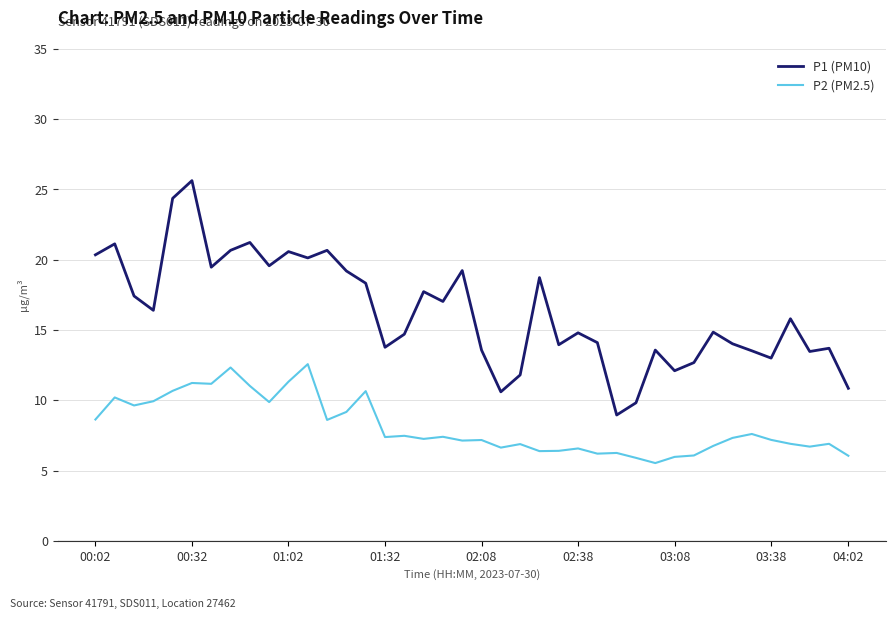

Which series has the largest total across all categories?

P1 (PM10)